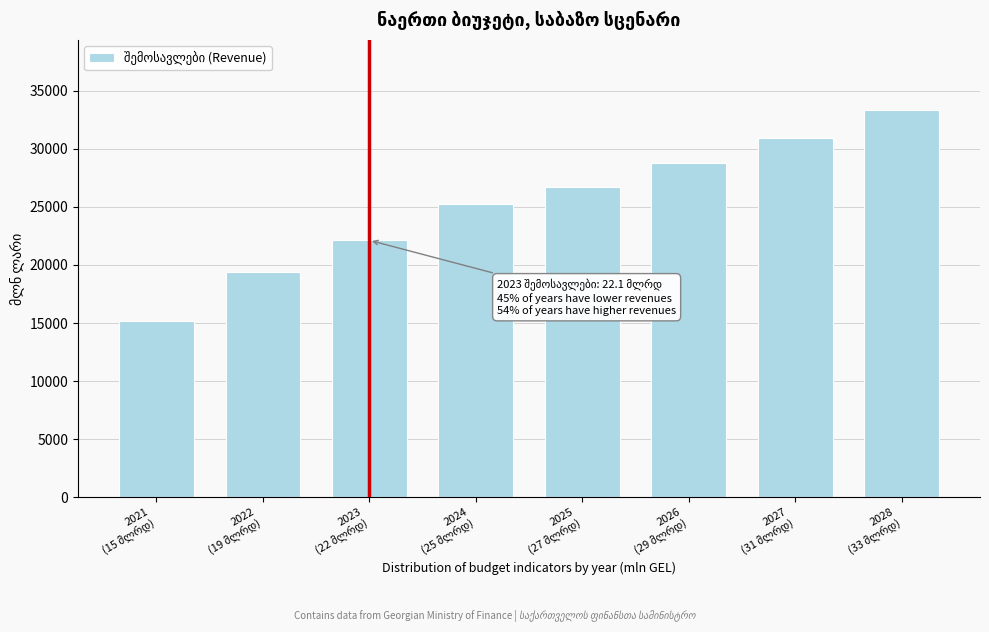

Reading left to right, what are all the values shown in this chart?

15142.7	19377.6	22124.2	25235.0	26730.0	28760.0	30930.0	33380.0